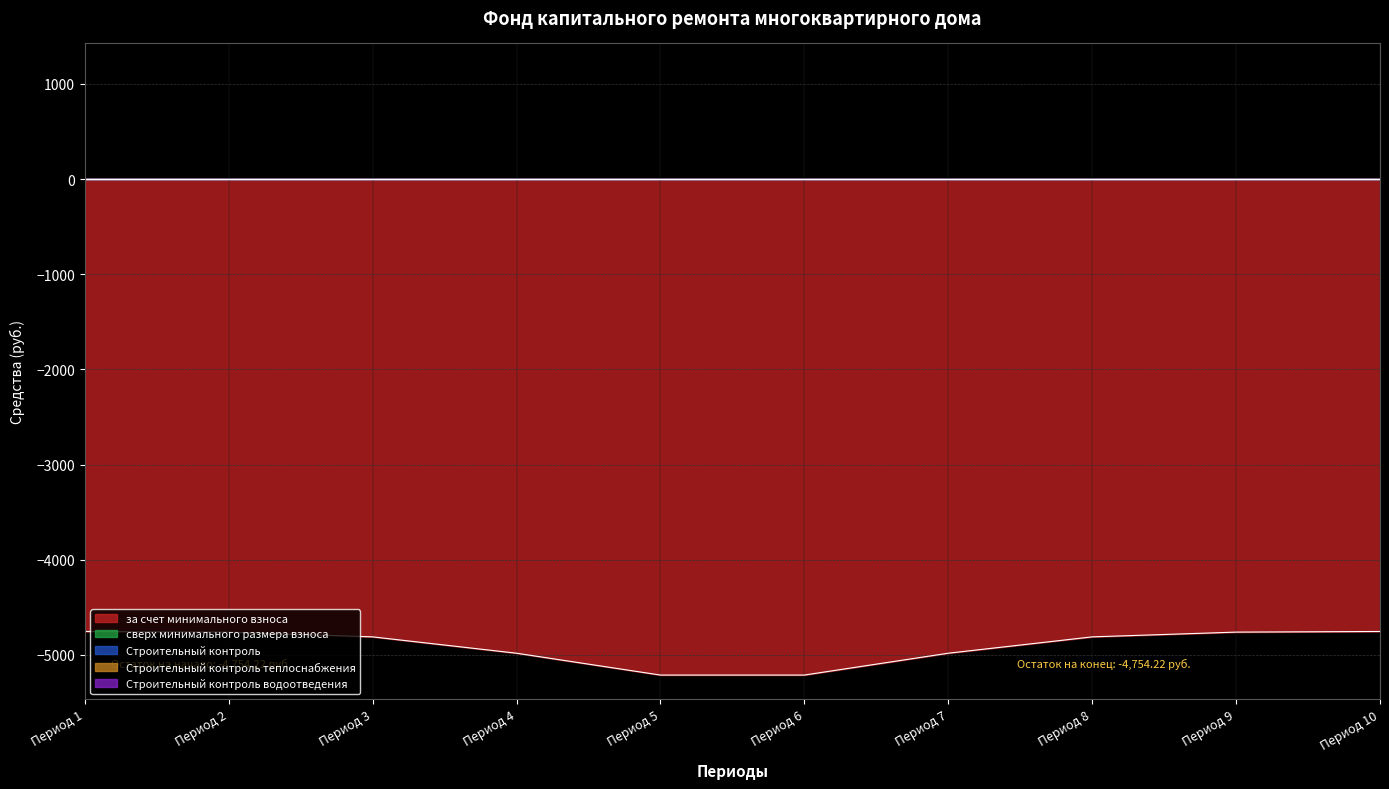

Which series has the largest total across all categories?

сверх минимального размера взноса